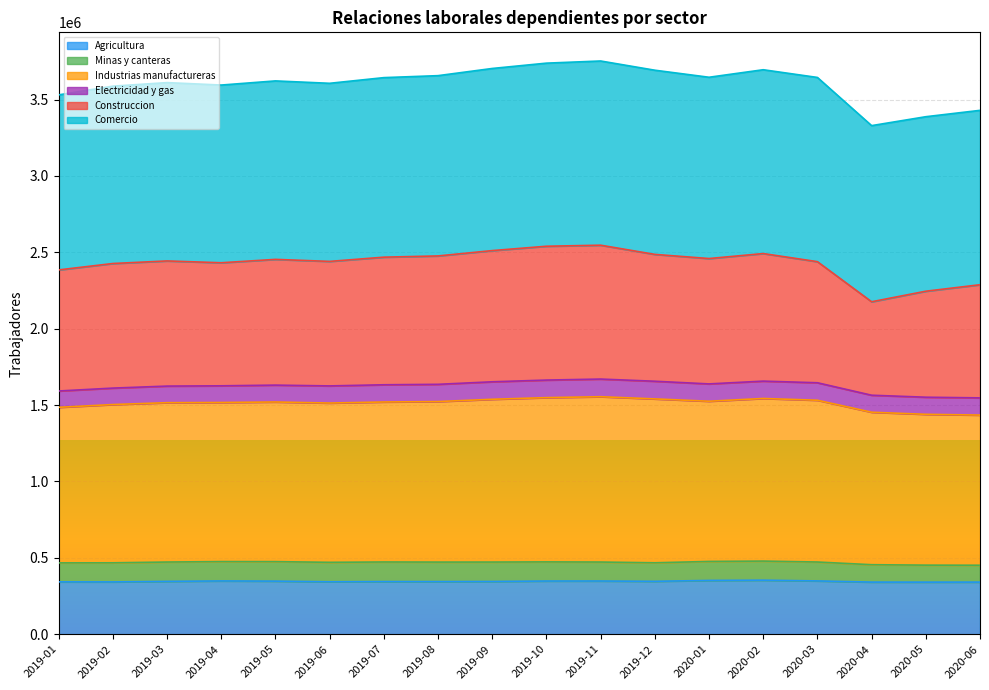

True or false: Industrias manufactureras and Agricultura intersect in this chart.

False